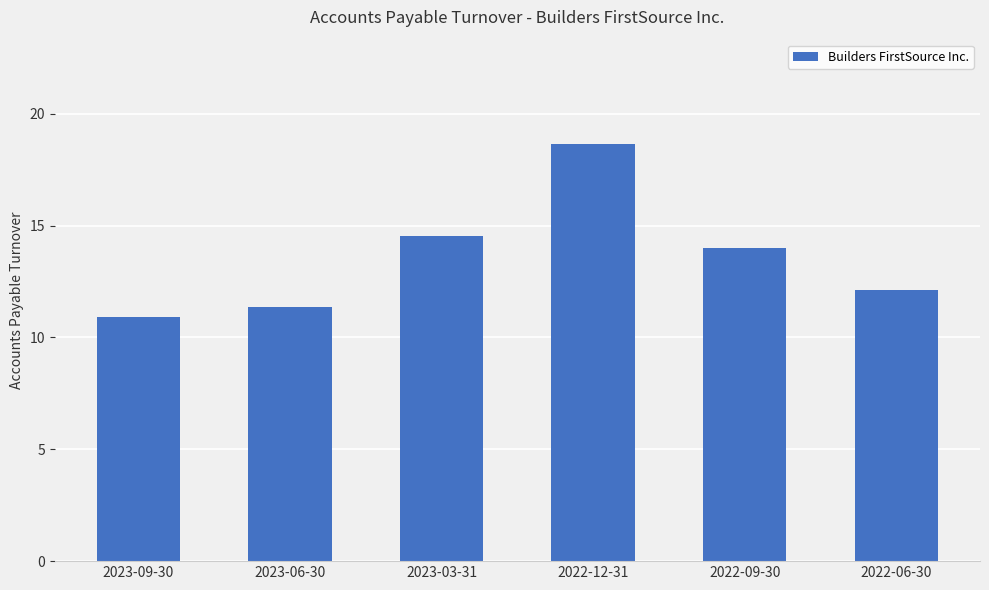

Which category has the lowest value across all series?

2023-09-30